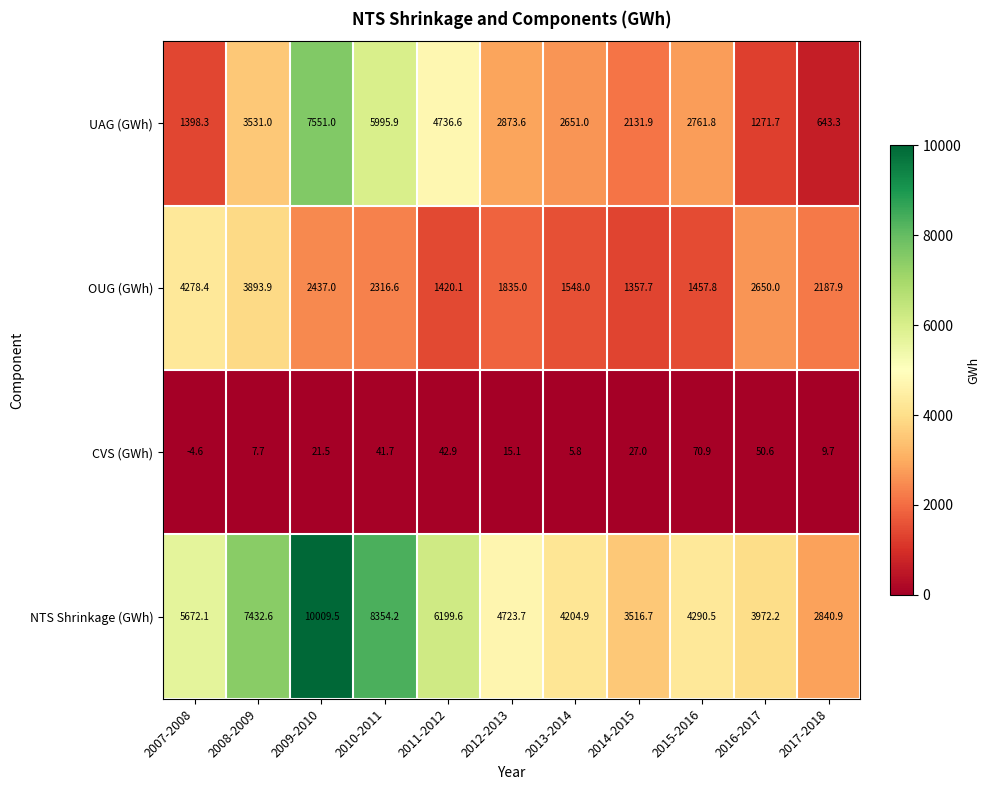

What is the sum of all OUG (GWh) values?

25382.4